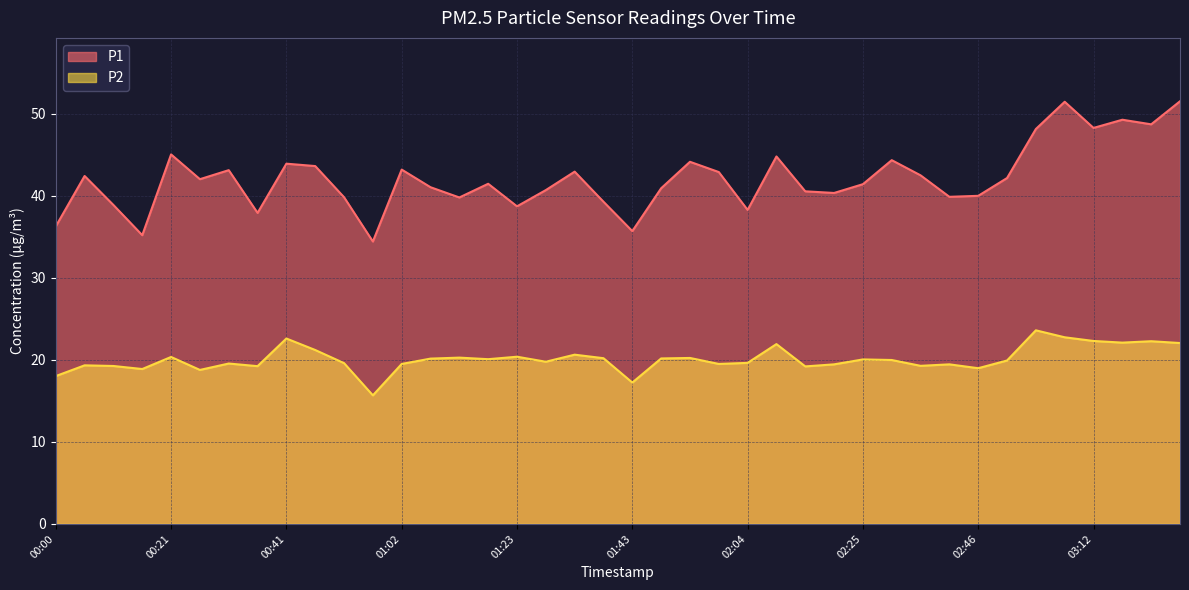

What are all the series names shown in the legend?

P1, P2